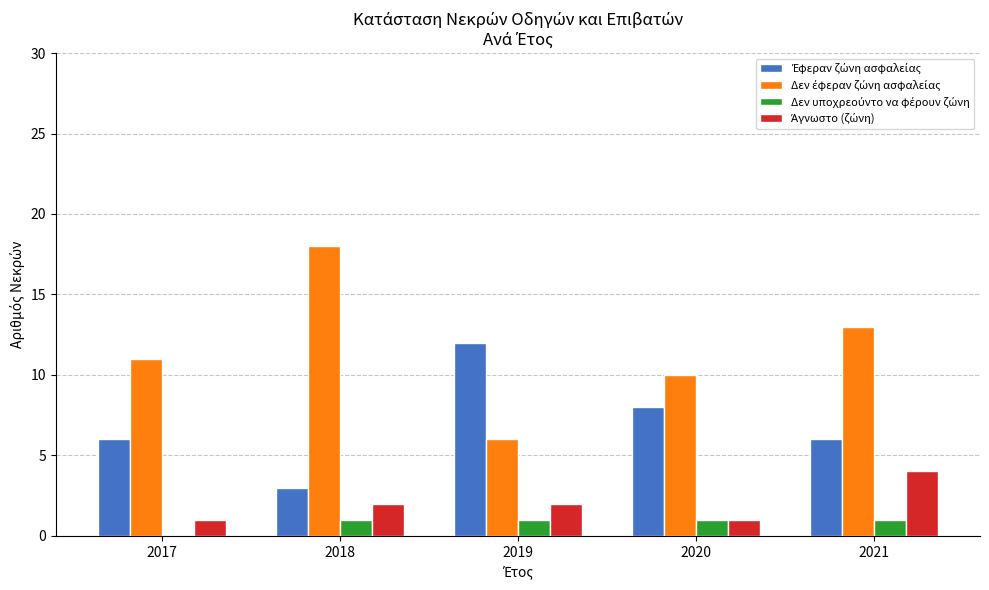

Does the chart contain stacked bars?

No